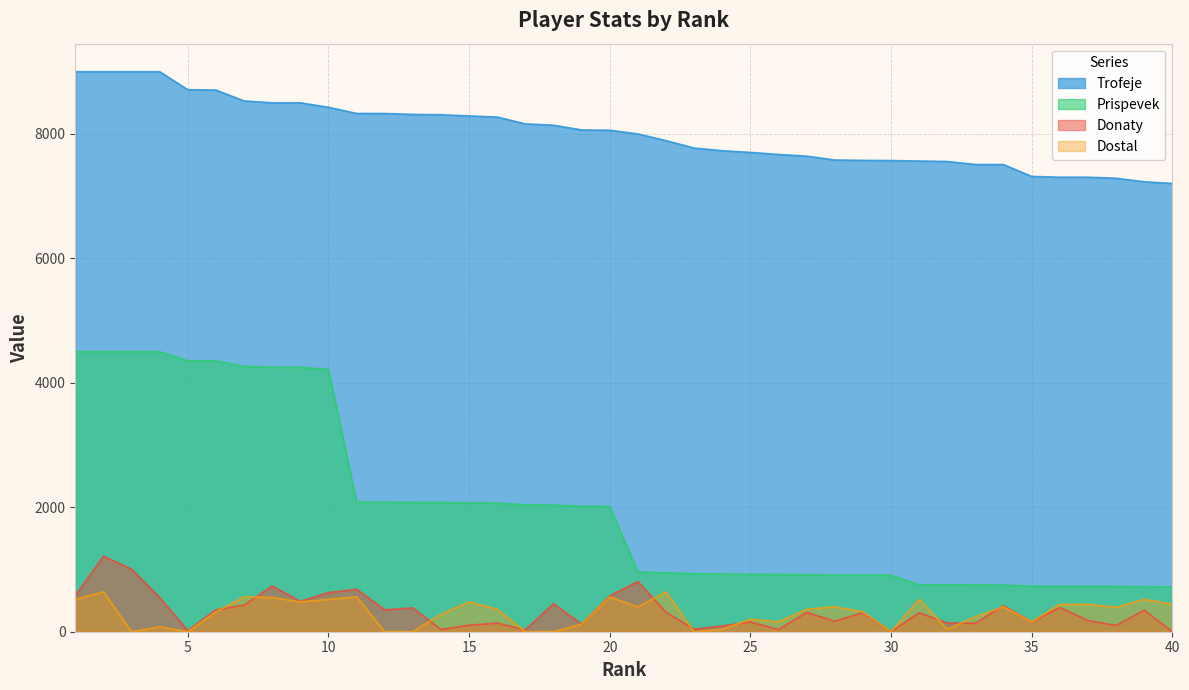

True or false: Dostal and Trofeje cross at least once.

False